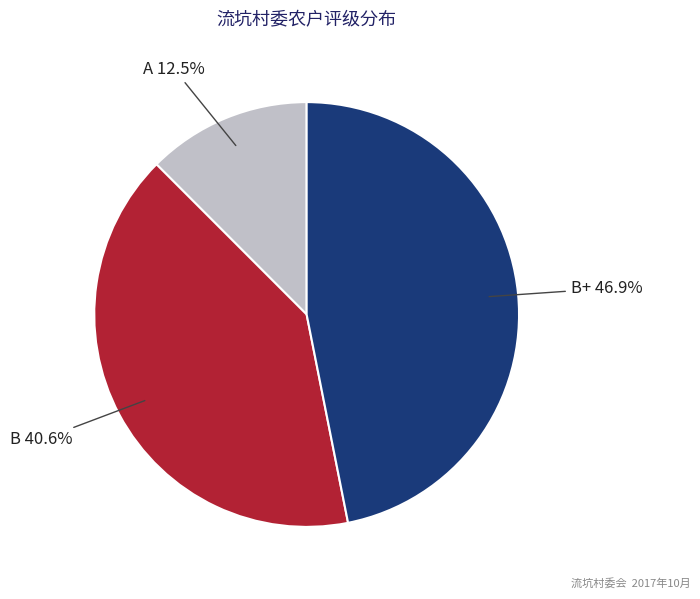

Does B+ account for over 50% of the chart?

No